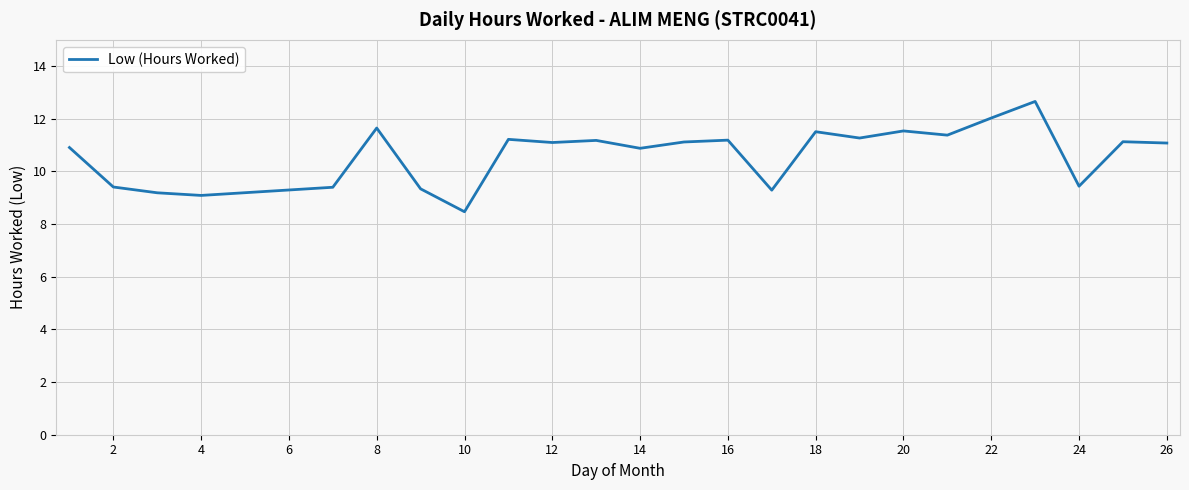

What is the difference between the maximum and minimum values?

4.2